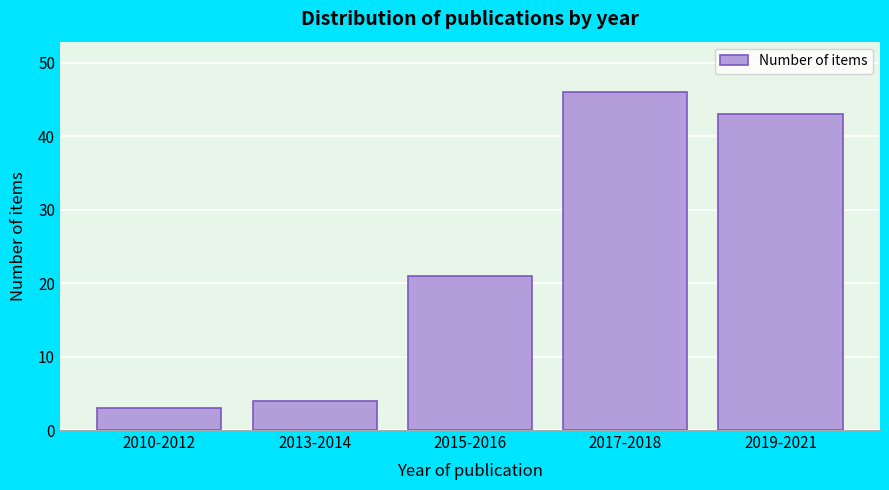

Reading left to right, extract all data points from this chart.

2010-2012=3	2013-2014=4	2015-2016=21	2017-2018=46	2019-2021=43